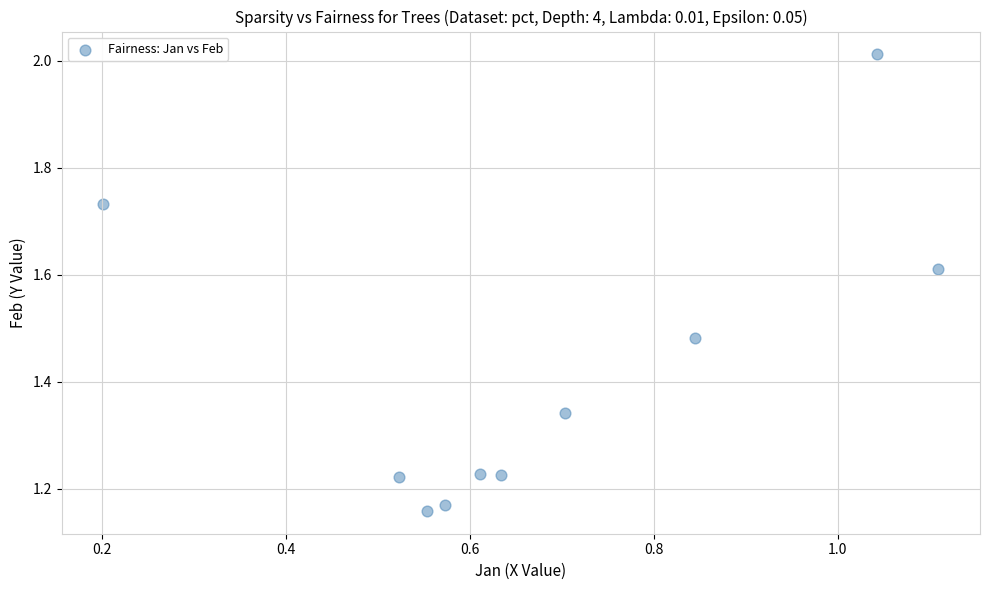

What is the range of Y values (max minus min)?

0.9